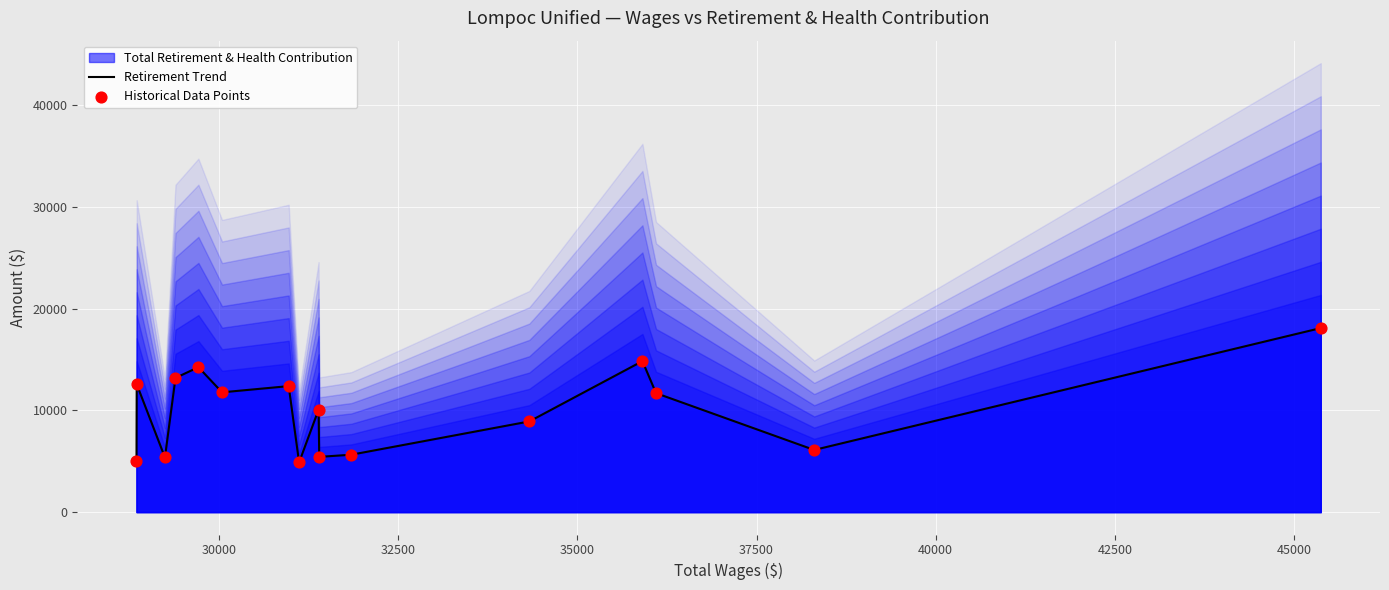

Which series has the largest Y range (max minus min)?

Retirement Trend